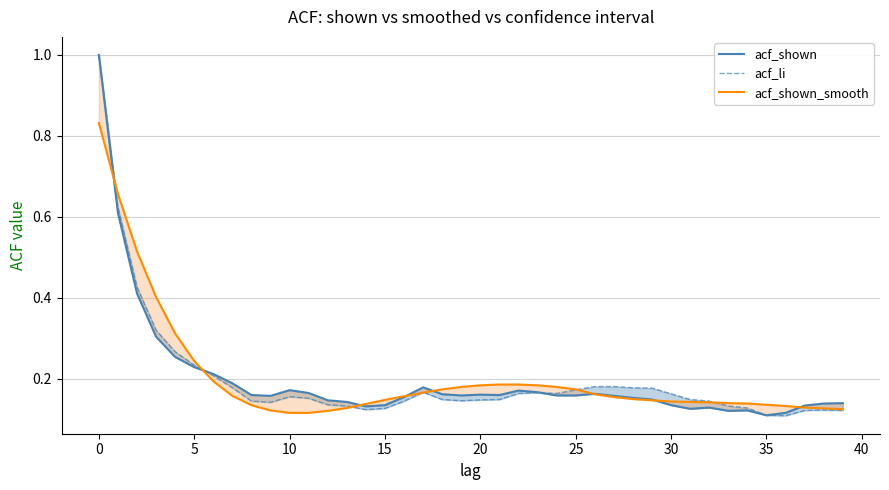

The value of acf_shown at 11 is 0.3. True or false?

False